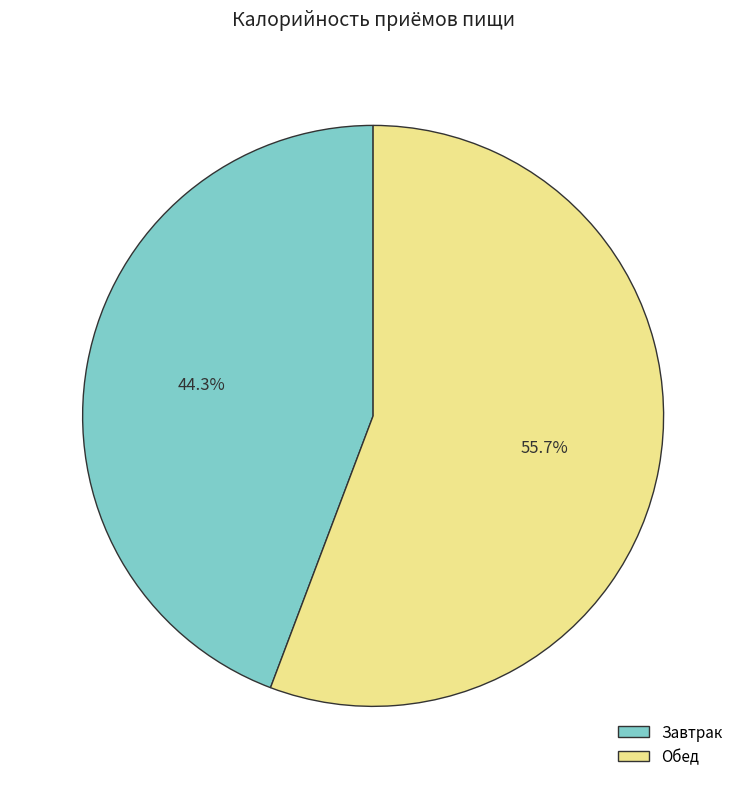

Is there any slice that represents more than half of the pie?

Yes